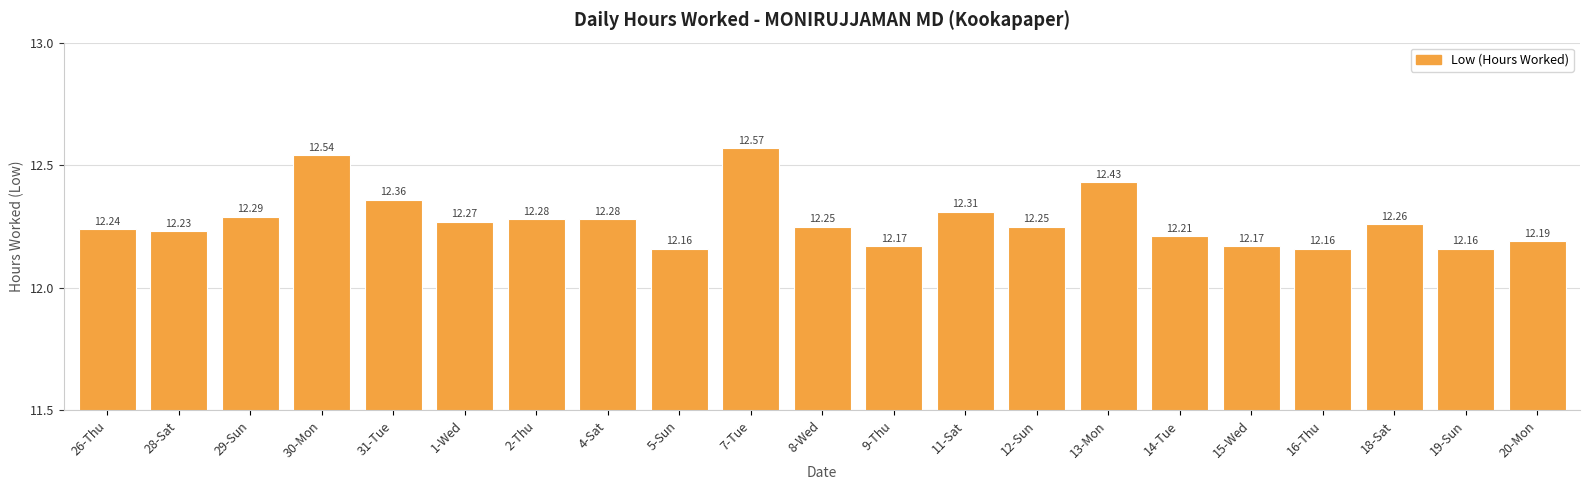

The chart shows a value of 8.0 at 15-Wed. True or false?

False